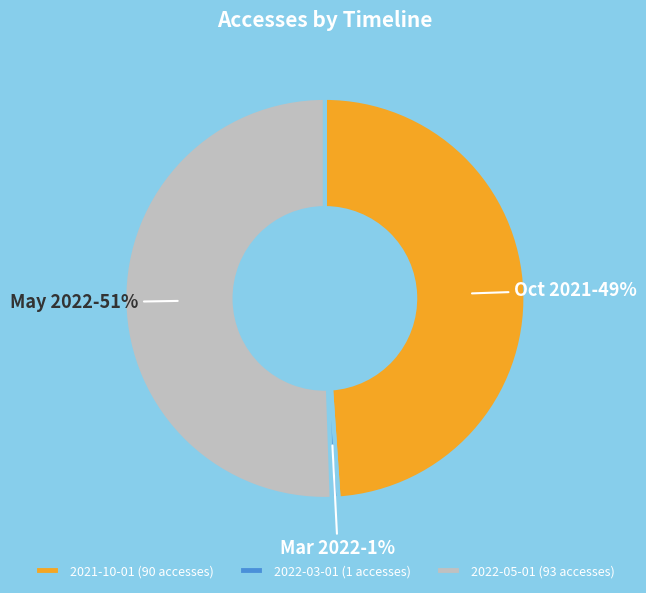

Which category has the smallest portion of the pie?

2022-03-01